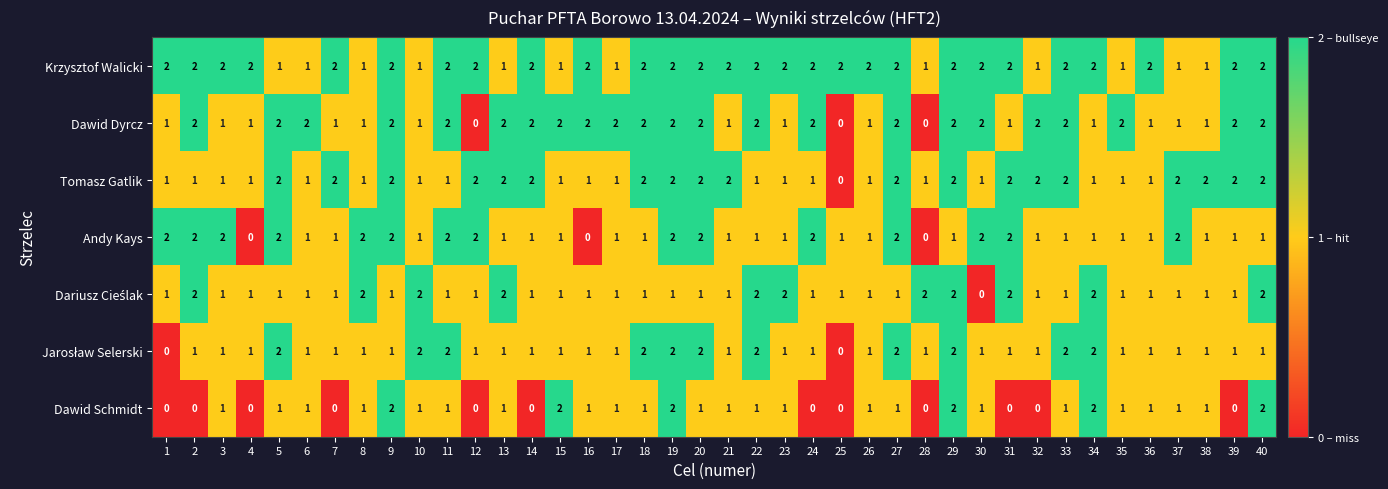

What is the sum of all Dawid Dyrcz values?

60